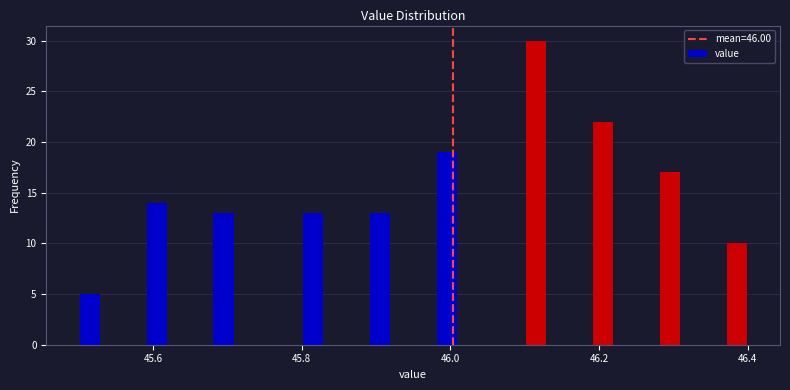

Read against the x-axis, roughly where is the centre of the tallest bar?

46.12